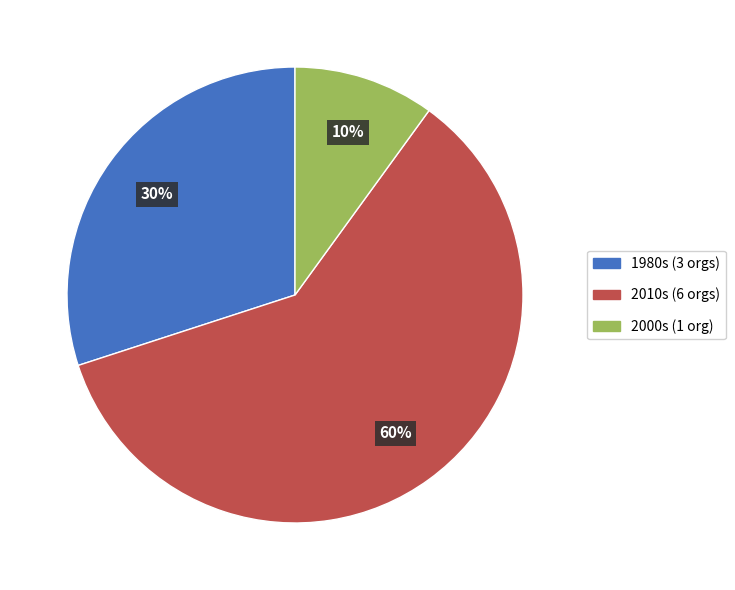

Is there any slice that represents more than half of the pie?

Yes